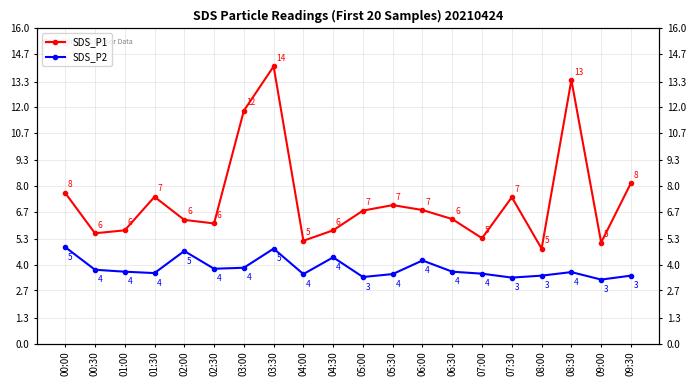

Reading left to right, transcribe all the data shown in this chart.

SDS_P1: 00:00=7.7	00:30=5.6	01:00=5.8	01:30=7.5	02:00=6.3	02:30=6.1	03:00=11.8	03:30=14.1	04:00=5.2	04:30=5.8	05:00=6.8	05:30=7.0	06:00=6.8	06:30=6.3	07:00=5.3	07:30=7.4	08:00=4.8	08:30=13.4	09:00=5.1	09:30=8.2
SDS_P2: 00:00=4.9	00:30=3.8	01:00=3.6	01:30=3.6	02:00=4.7	02:30=3.8	03:00=3.9	03:30=4.8	04:00=3.5	04:30=4.4	05:00=3.4	05:30=3.5	06:00=4.2	06:30=3.6	07:00=3.5	07:30=3.4	08:00=3.5	08:30=3.6	09:00=3.2	09:30=3.5